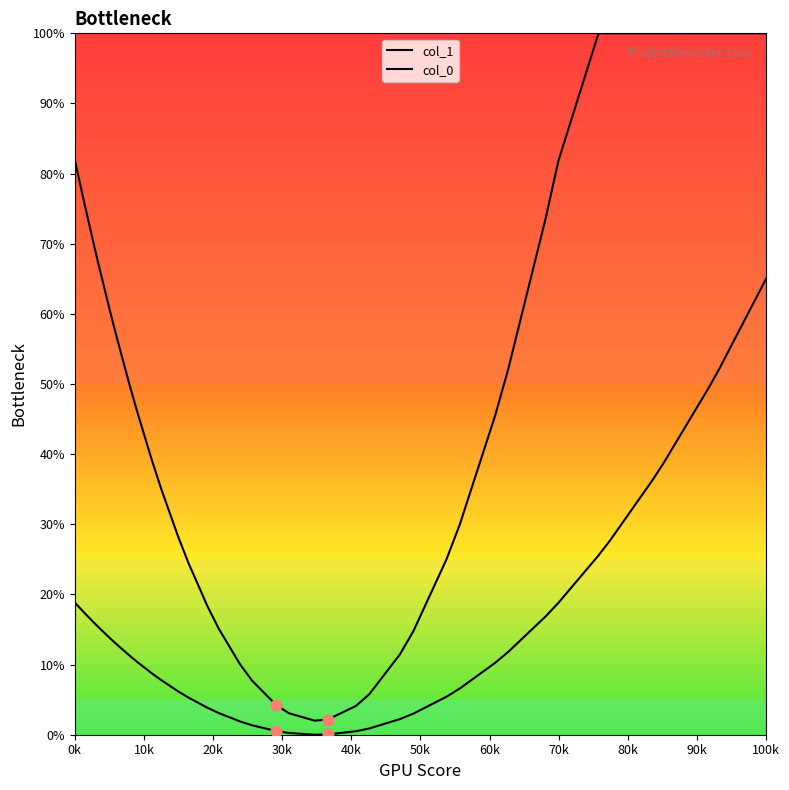

Which series contains the highest Y value?

col_1